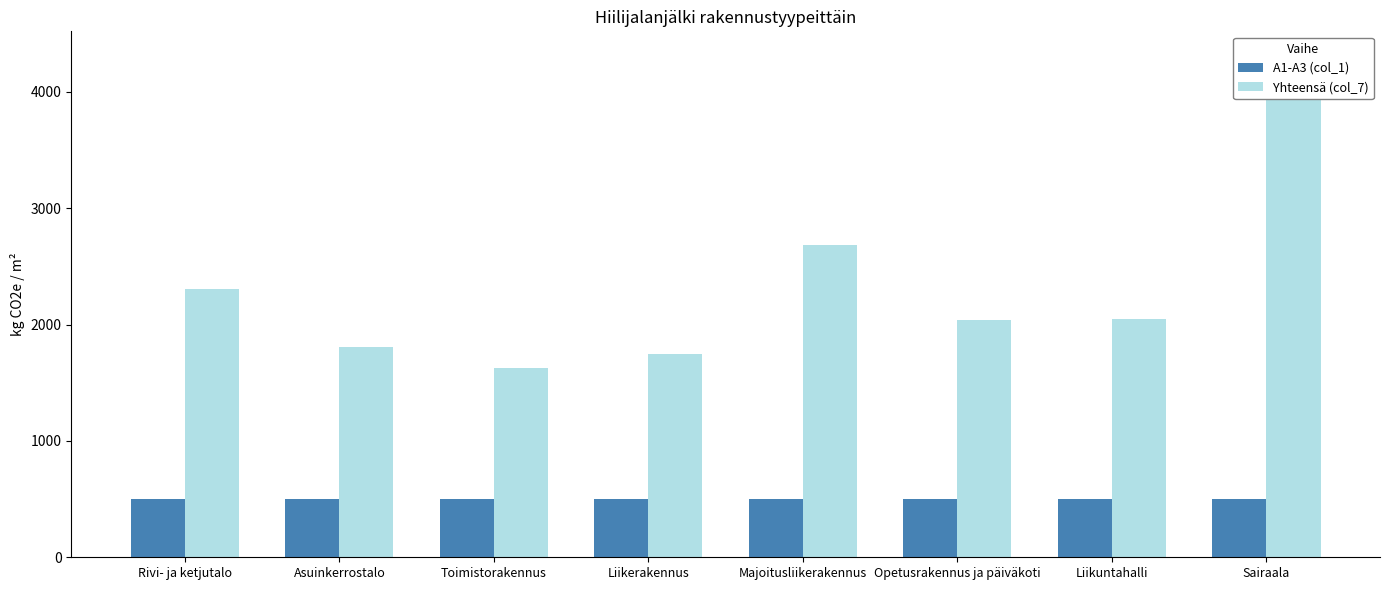

How many data points in Yhteensä (col_7) are above 2050?

4